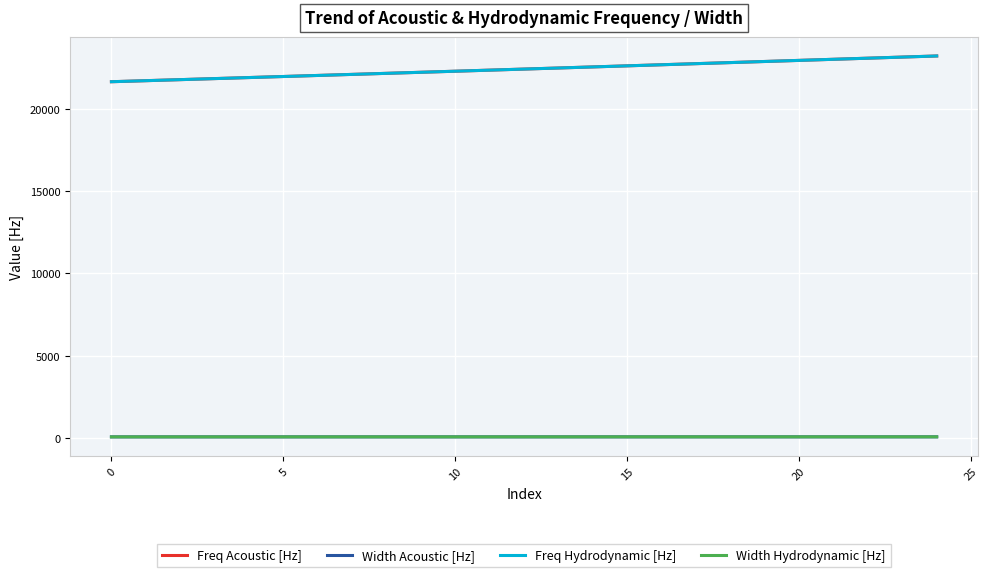

Does the chart display data point markers on the line(s)?

No